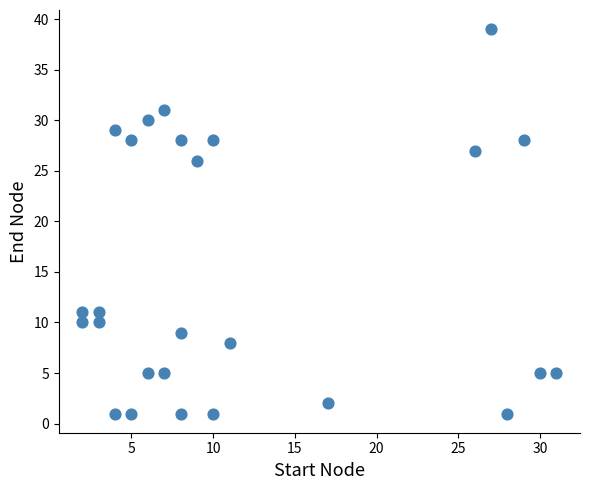

What is the range of X values (max minus min)?

29